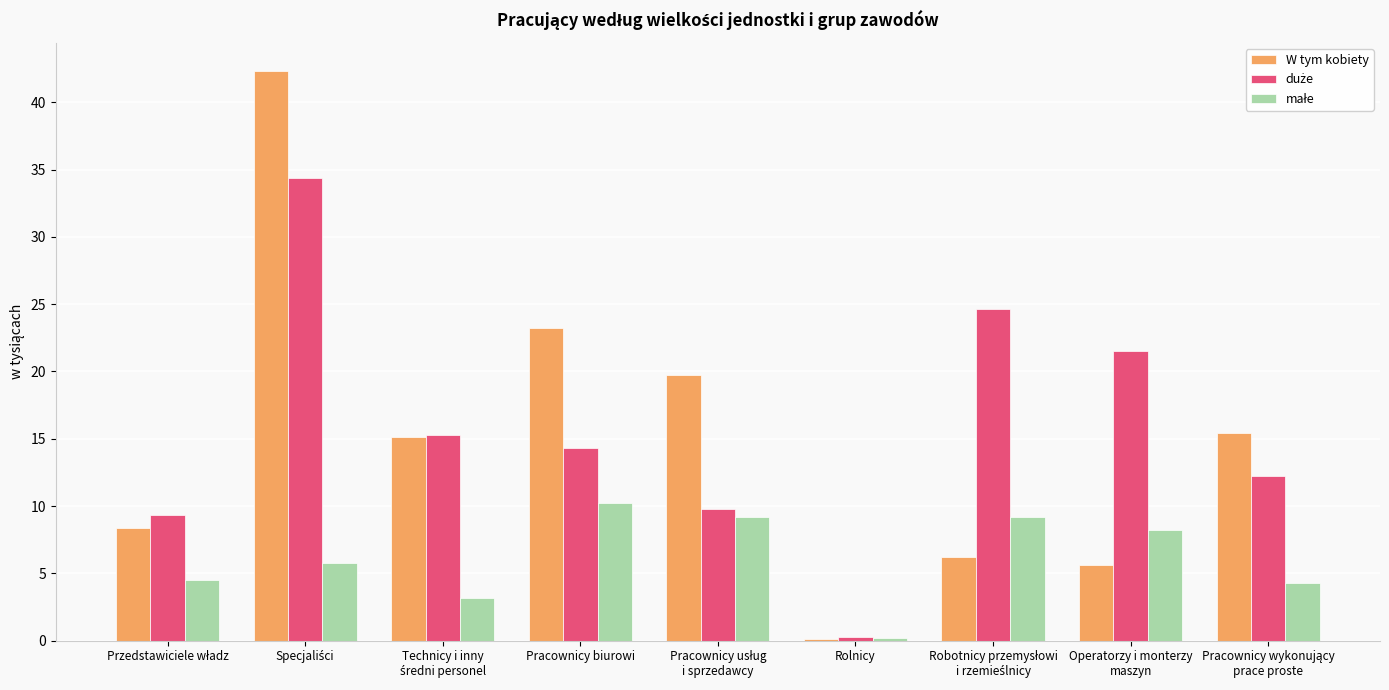

What is the maximum value shown in the chart?

42.3